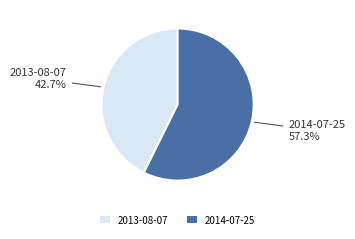

Between 2014-07-25 and 2013-08-07, which is larger?

2014-07-25